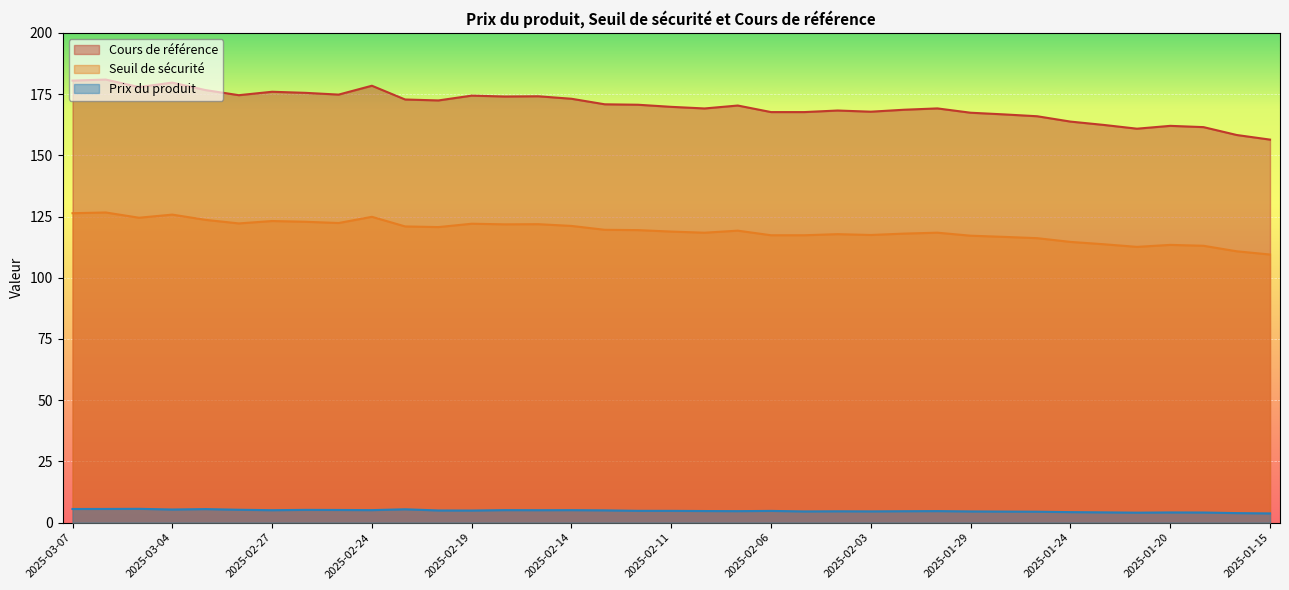

Rank the series at 2025-01-21 from highest to lowest value.

Cours de référence, Seuil de sécurité, Prix du produit